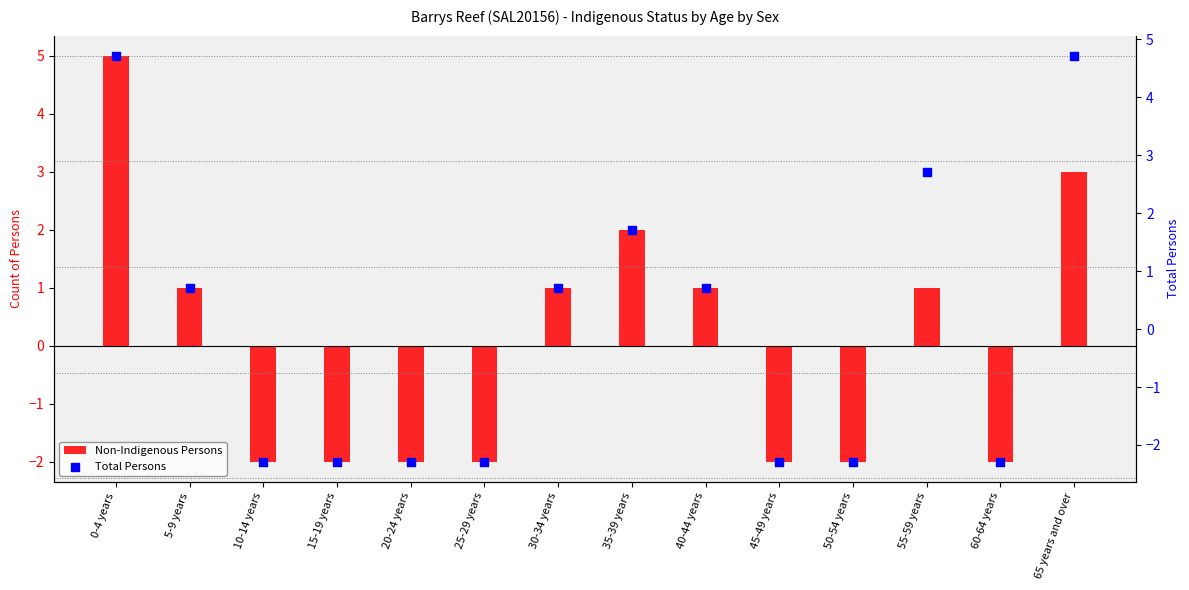

What are all the series names shown in the legend?

Non-Indigenous Persons, Total Persons